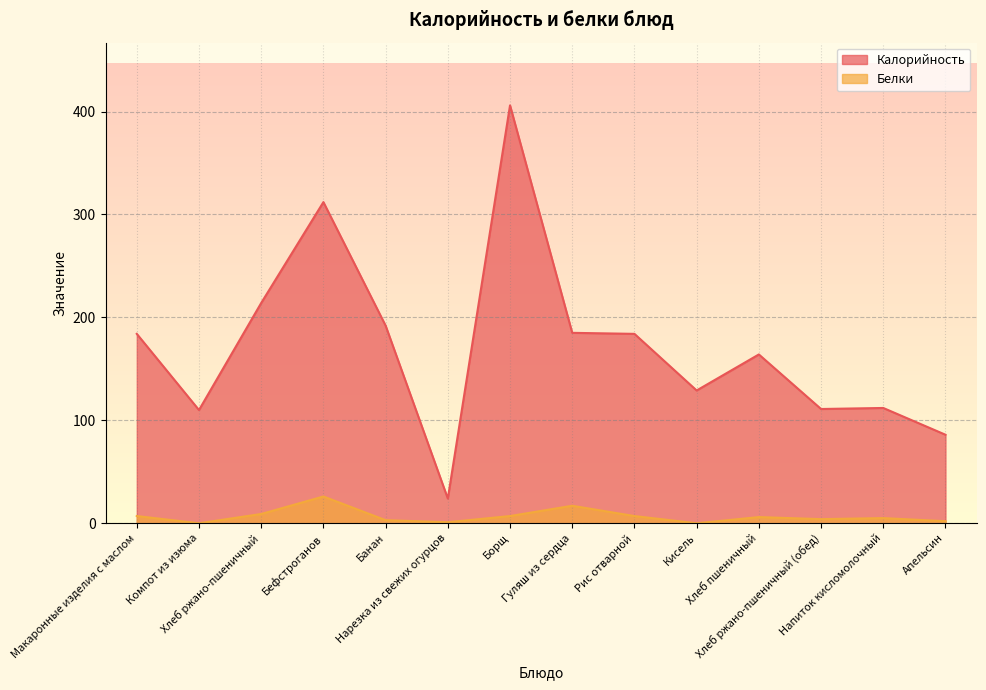

At which label does Белки reach its peak?

Бефстроганов